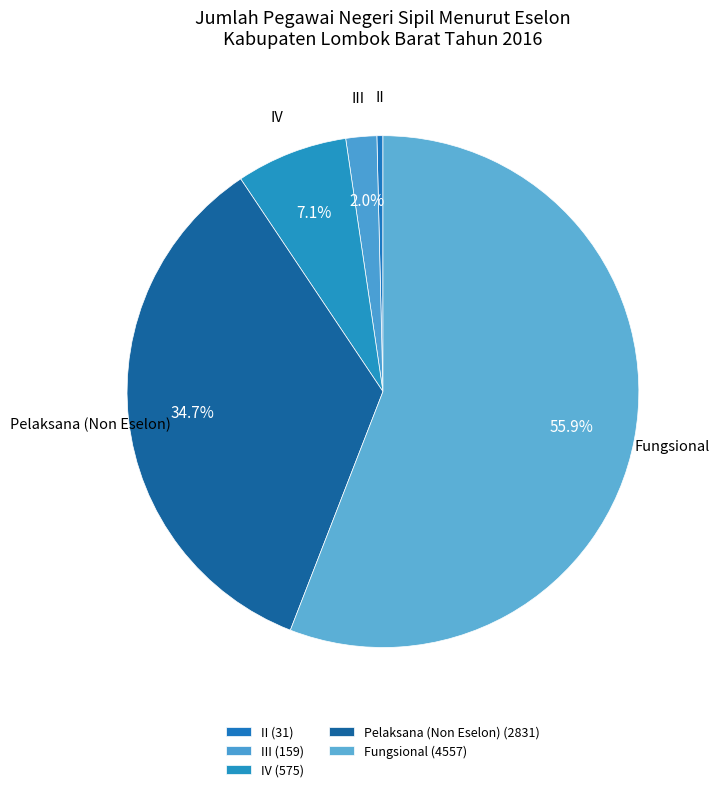

How many segments does this pie chart have?

5